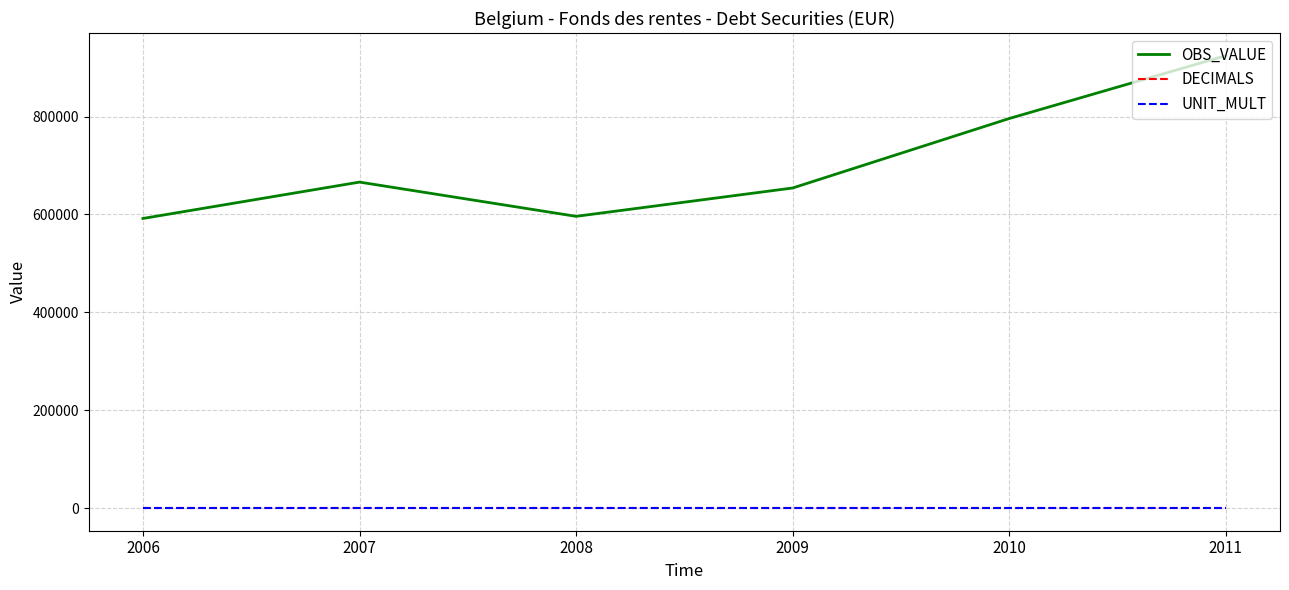

Which series has the widest spread of values?

OBS_VALUE